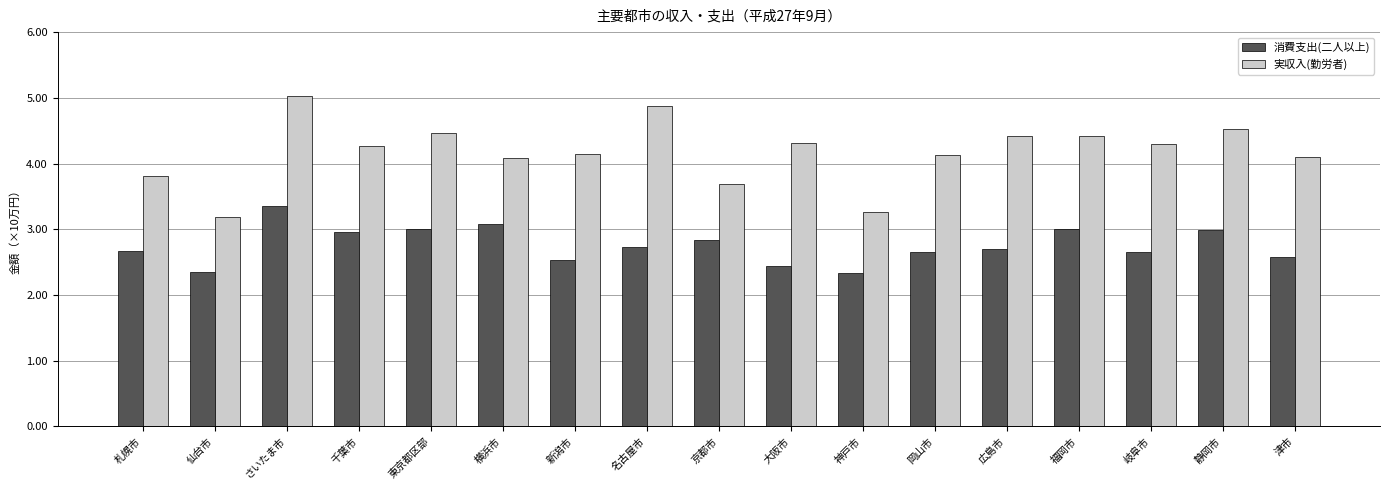

Read the 消費支出(二人以上) value at 京都市.

2.8